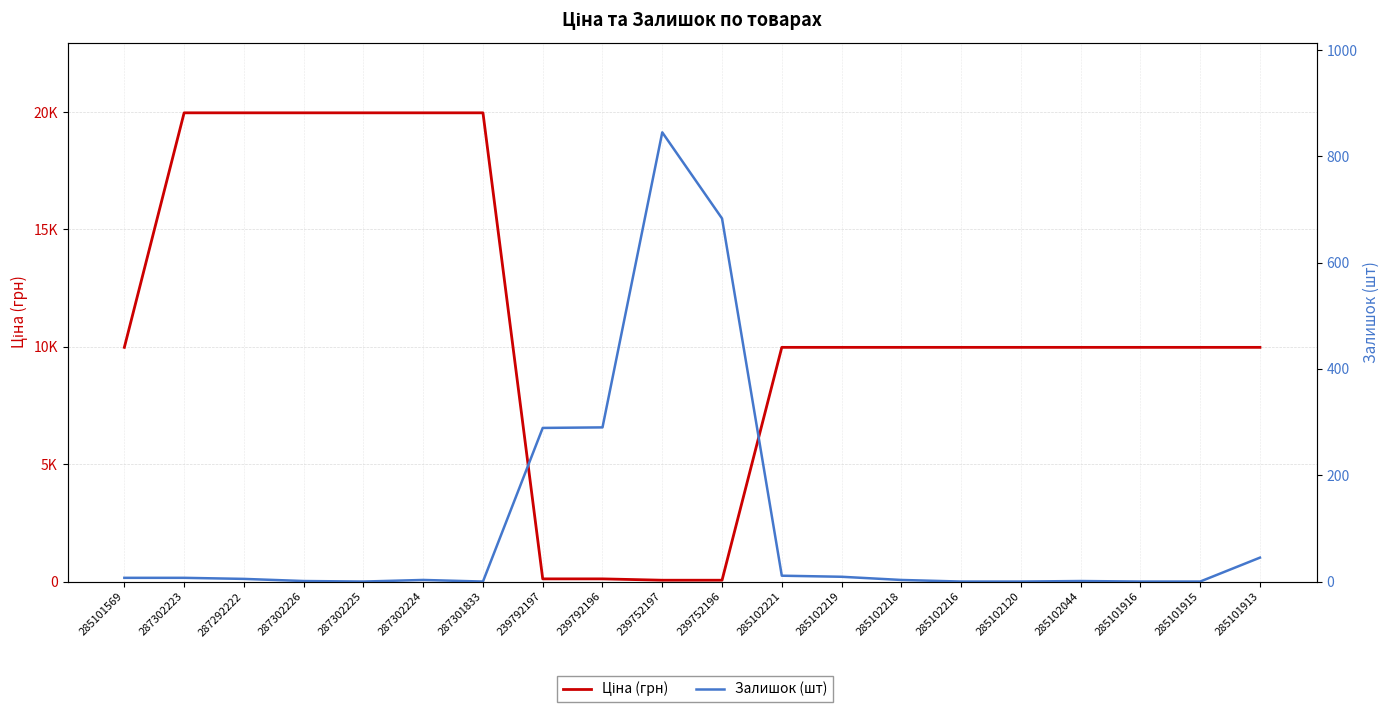

How many times do Залишок (шт) and Ціна (грн) cross each other?

2